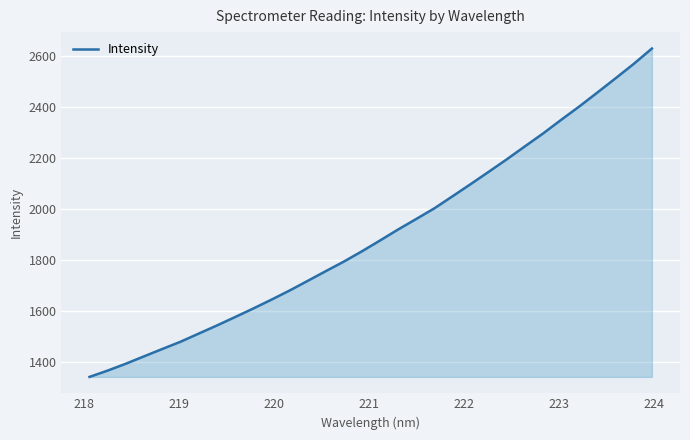

What is the minimum value shown in the chart?

1342.2